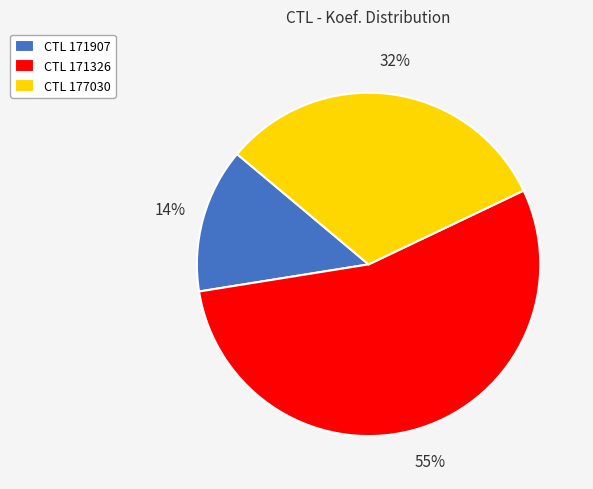

To the nearest percent, what percentage of the pie is CTL 171907?

14%